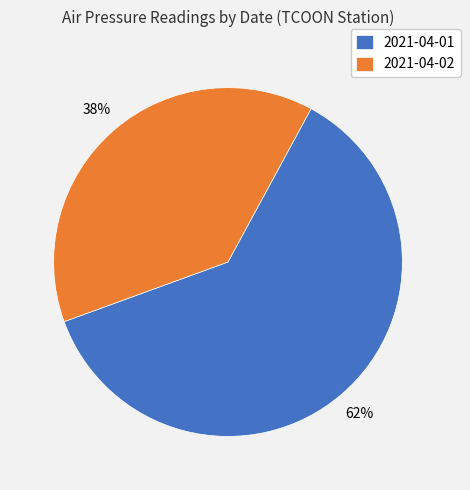

Which category has the biggest portion of the pie?

2021-04-01